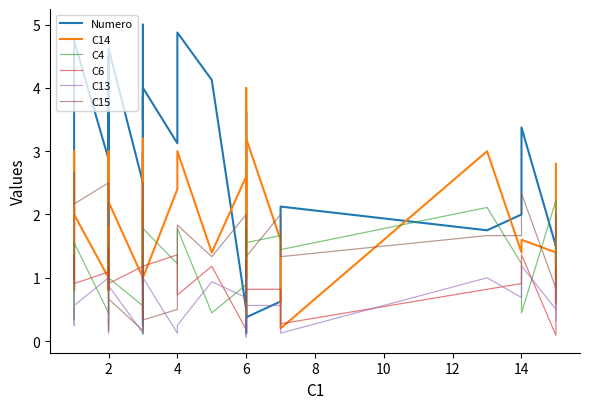

True or false: C4 has a value of 1.9 at 4.

False